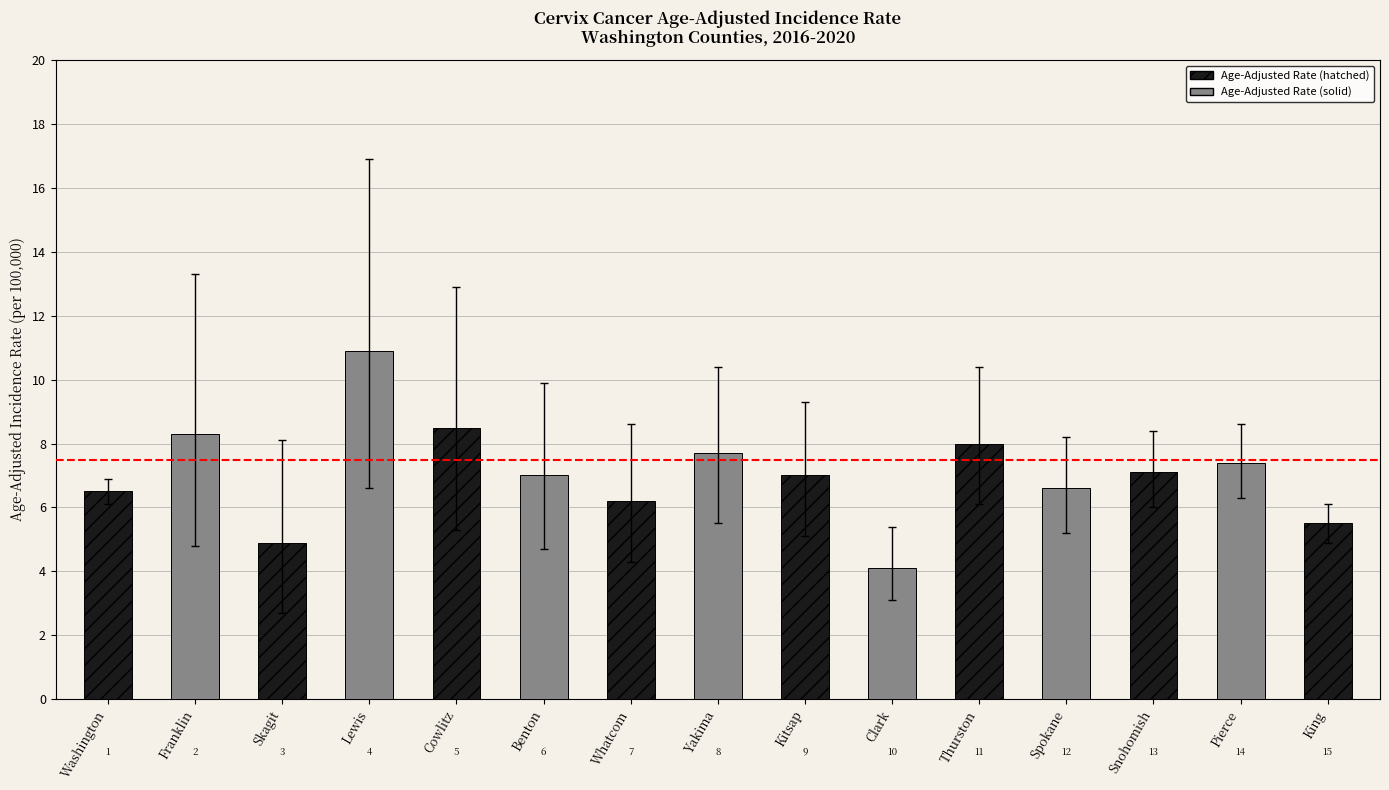

True or false: Upper 95% CI has a value of 2.7 at Yakima.

False